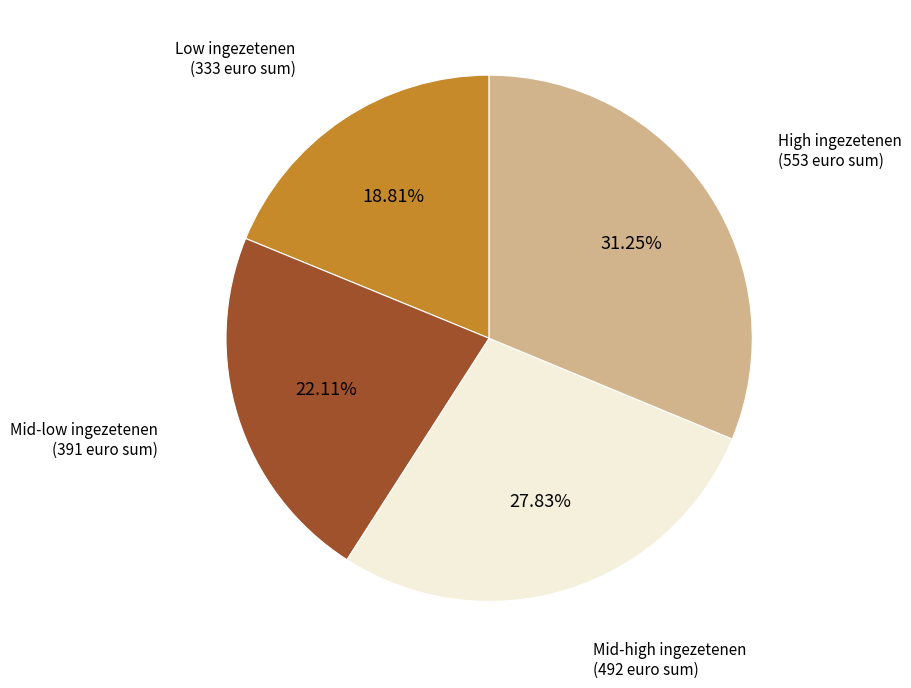

Approximately how many times larger is the value at Low ingezetenen compared to High ingezetenen?

0.6